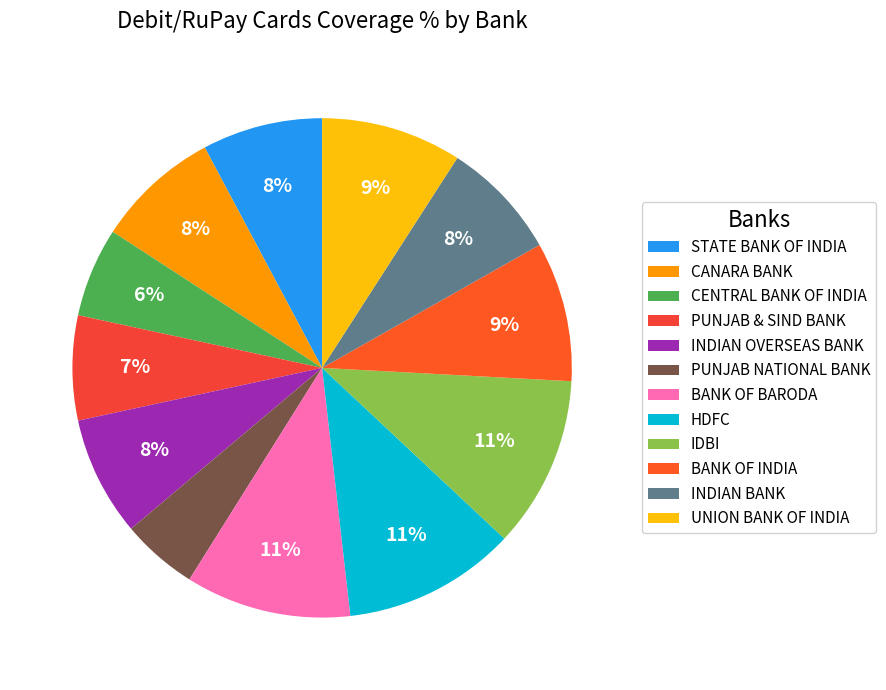

Between IDBI and PUNJAB & SIND BANK, which is larger?

IDBI